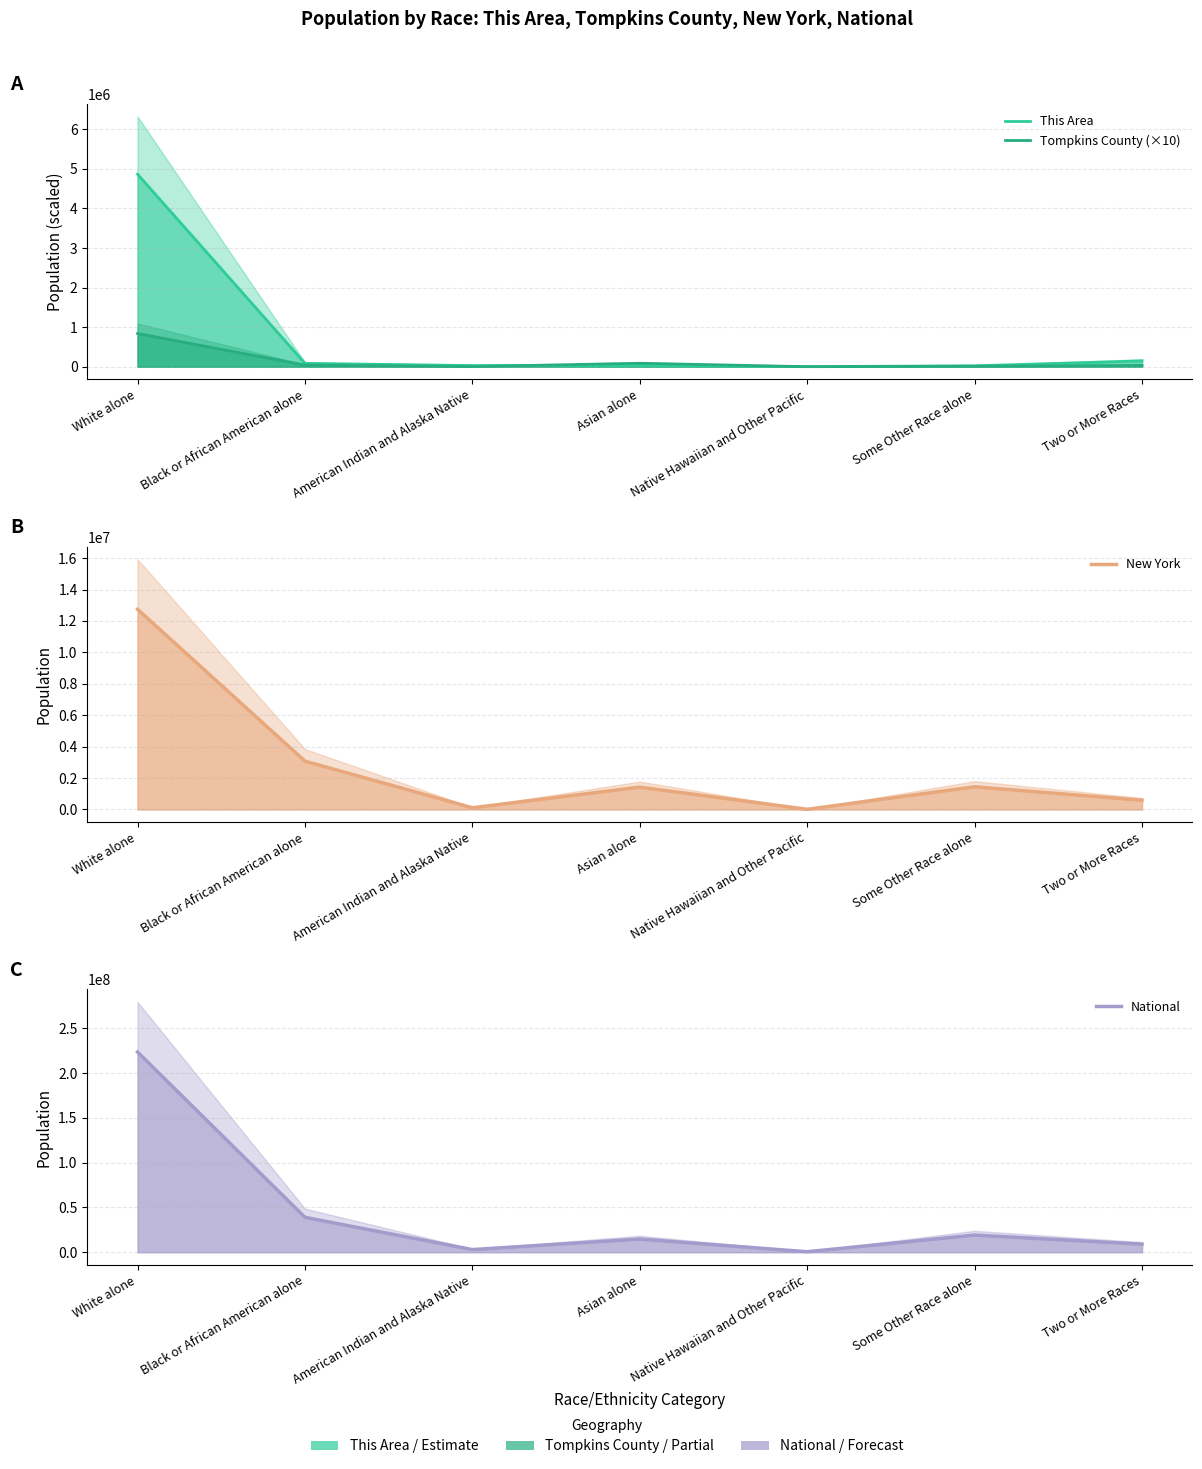

At which category does New York reach its first local peak?

Asian alone